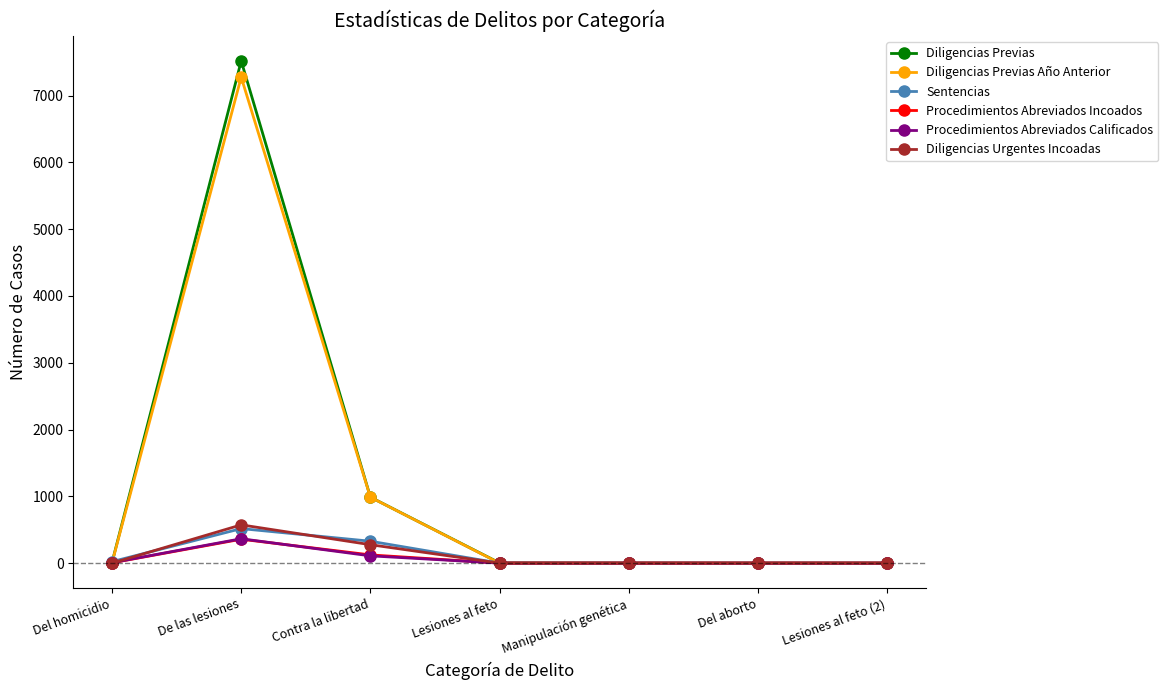

At which category does Diligencias Urgentes Incoadas reach its first local peak?

De las lesiones